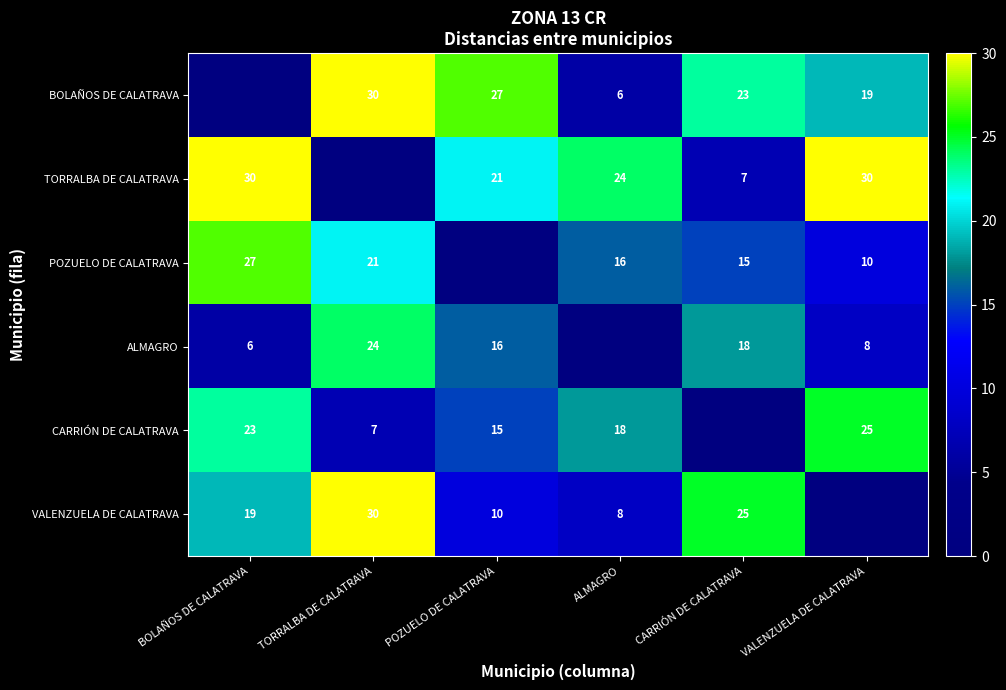

The value of BOLAÑOS DE CALATRAVA at ALMAGRO is 6. True or false?

True